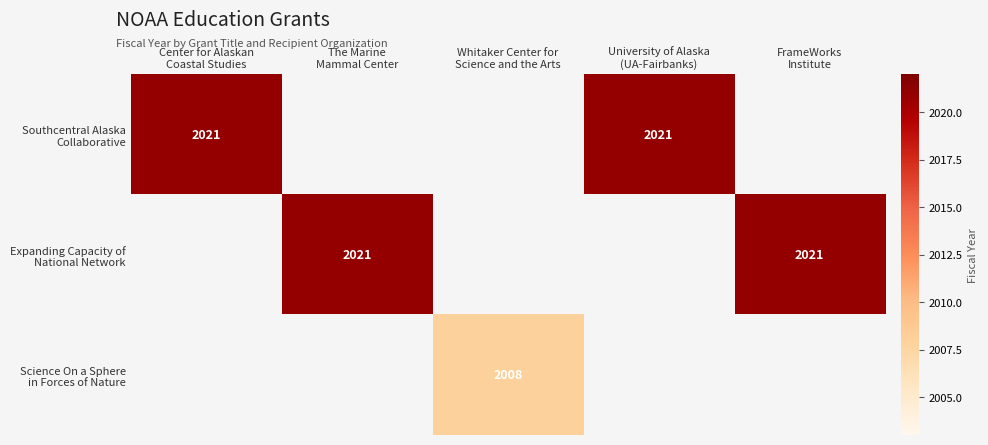

What is the smallest value displayed?

2008.0